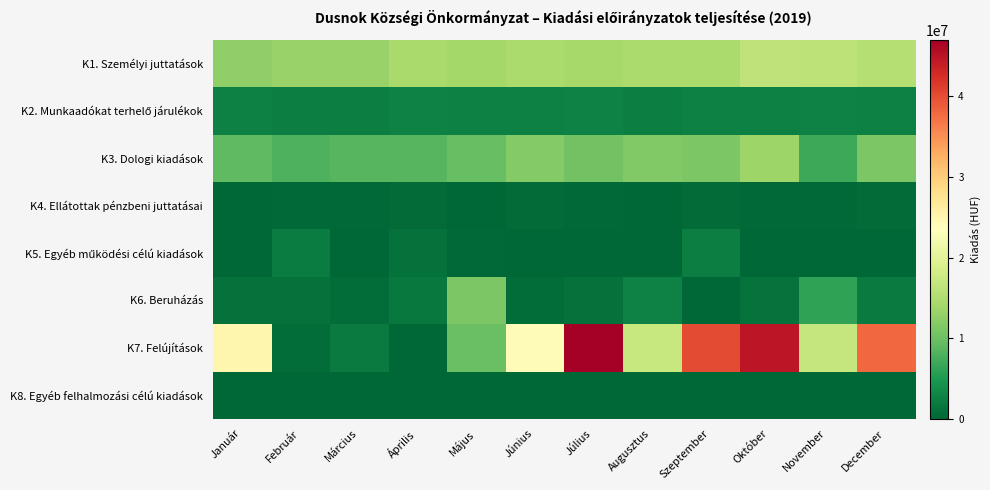

Rank the series by their maximum value, from highest to lowest.

K7. Felújítások, K1. Személyi juttatások, K3. Dologi kiadások, K6. Beruházás, K2. Munkaadókat terhelő járulékok, K5. Egyéb működési célú kiadások, K4. Ellátottak pénzbeni juttatásai, K8. Egyéb felhalmozási célú kiadások